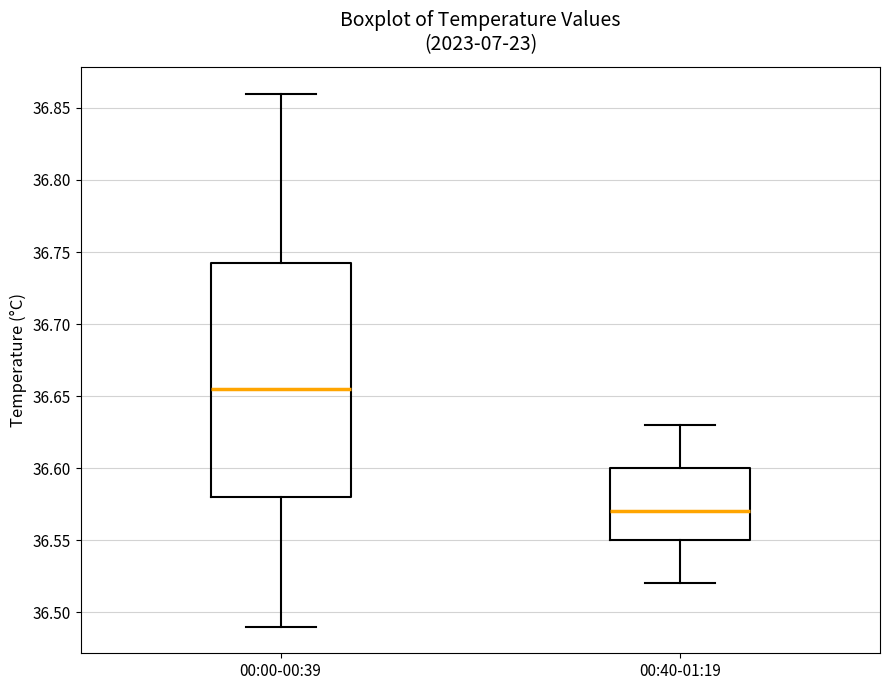

Reading left to right, transcribe this box plot: for each box, give where its median line is, the range the box spans, and where its two whiskers end, as read against the y-axis. The values are not printed on the chart, so give them approximately, as read against the axis.

00:00-00:39: median 36.655, box 36.580 to 36.745, whiskers 36.490 to 36.860
00:40-01:19: median 36.570, box 36.550 to 36.600, whiskers 36.520 to 36.630